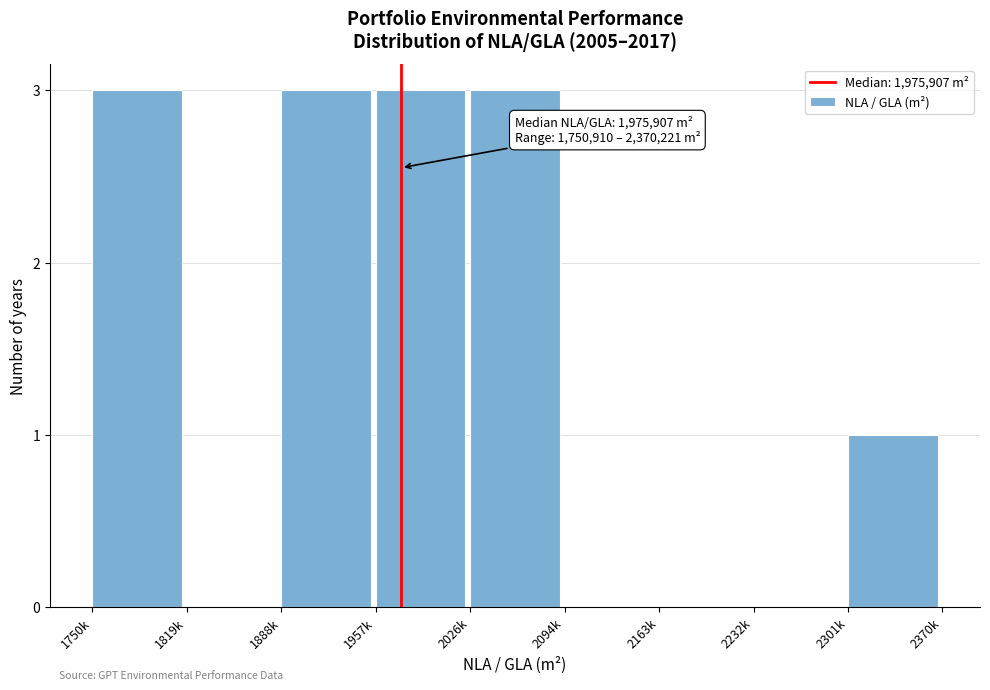

Reading left to right, transcribe all the data shown in this chart.

1750k=3	1819k=0	1888k=3	1957k=3	2026k=3	2094k=0	2163k=0	2232k=0	2301k=1